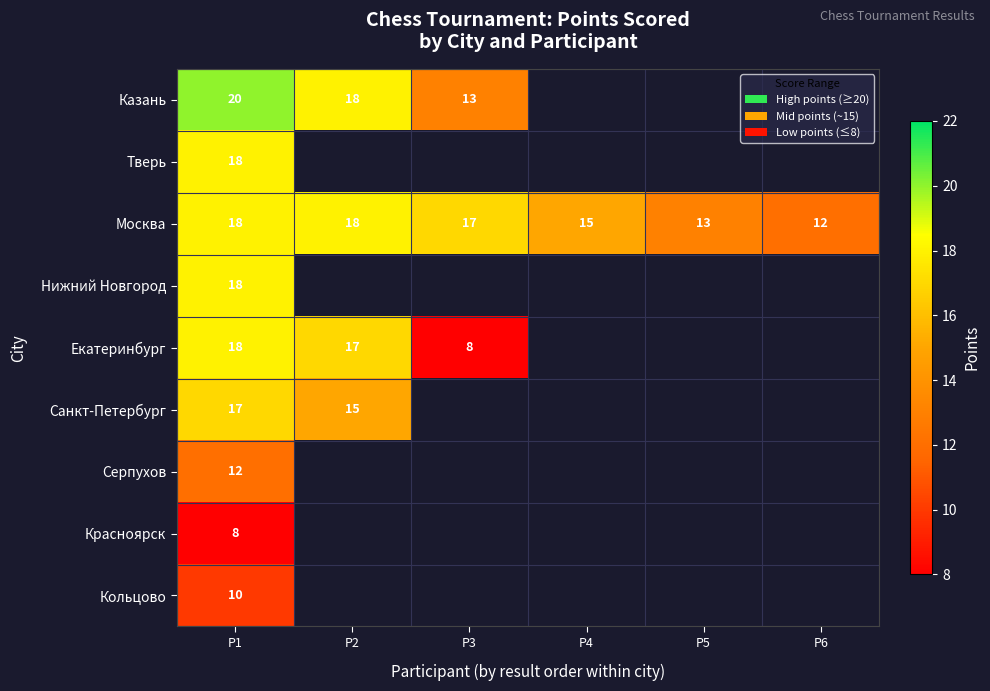

The value of Серпухов at P1 is 12. True or false?

True